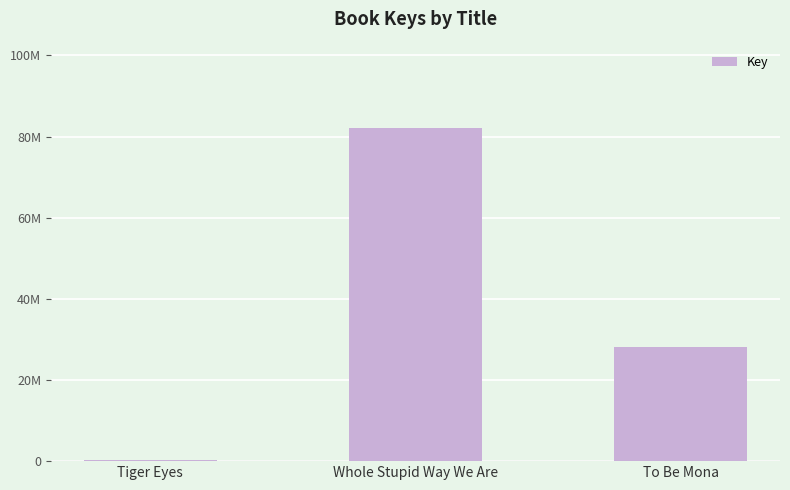

Which has a higher value, To Be Mona or Tiger Eyes?

To Be Mona